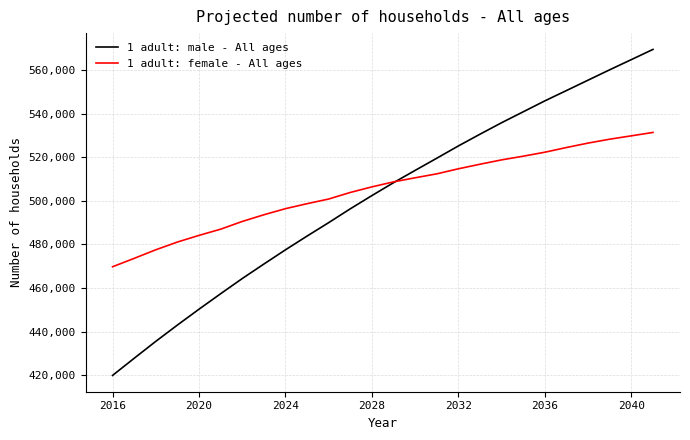

What are all the series names shown in the legend?

1 adult: male - All ages, 1 adult: female - All ages